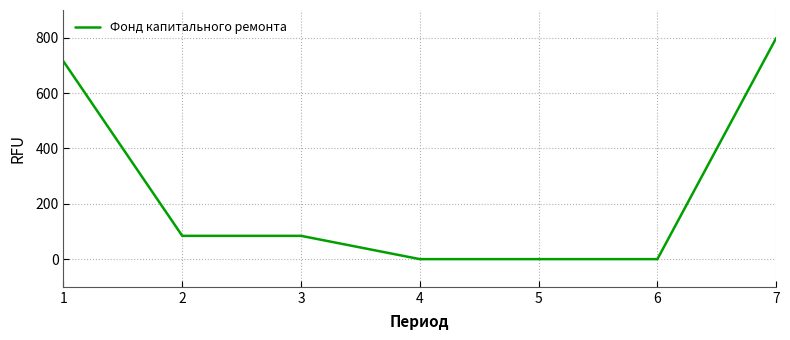

Is this an area chart (filled region under the line)?

No